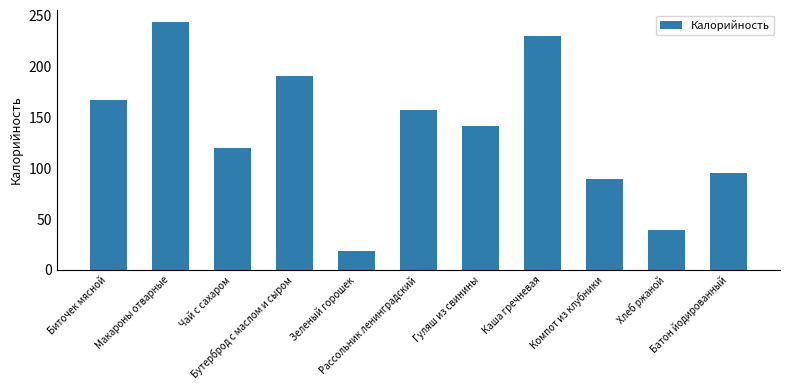

Rank the categories by value from lowest to highest.

Зеленый горошек, Хлеб ржаной, Компот из клубники, Батон йодированный, Чай с сахаром, Гуляш из свинины, Рассольник ленинградский, Биточек мясной, Бутерброд с маслом и сыром, Каша гречневая, Макароны отварные